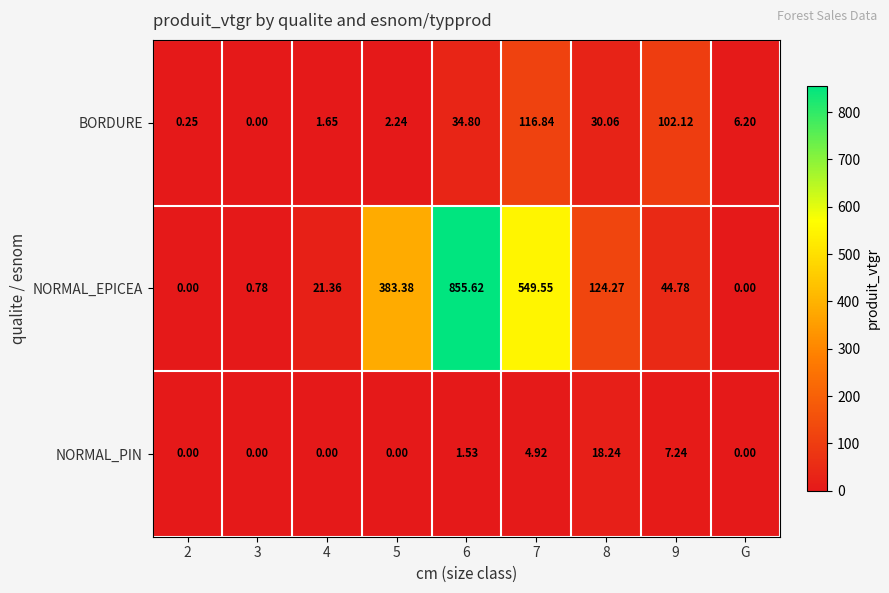

At which category is the sum across all series the highest?

6